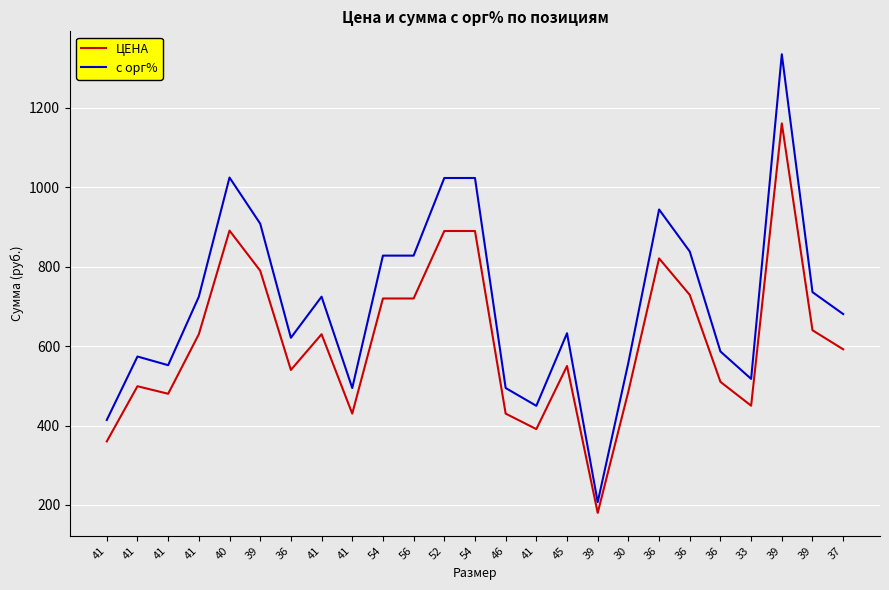

At which category does с орг% reach its first local valley?

41